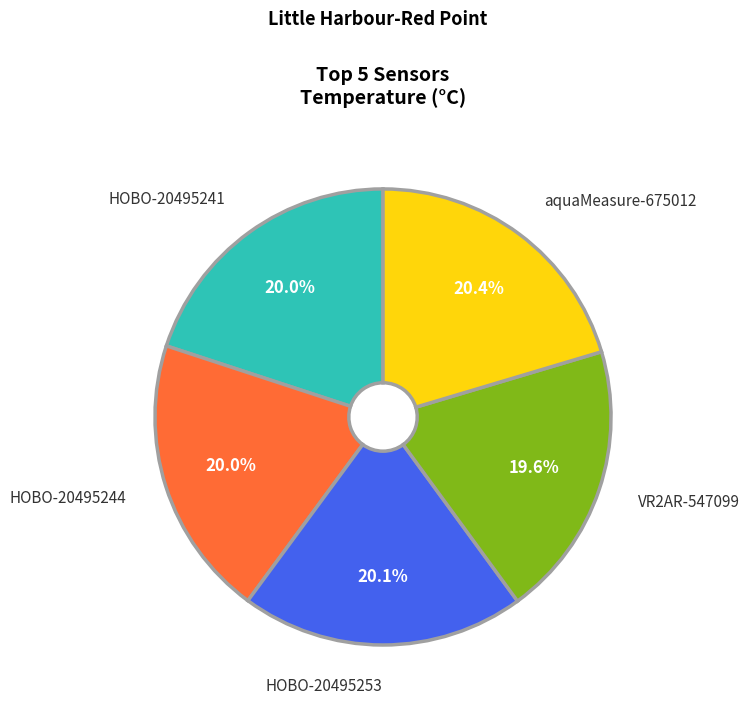

Does any single category account for the majority?

No